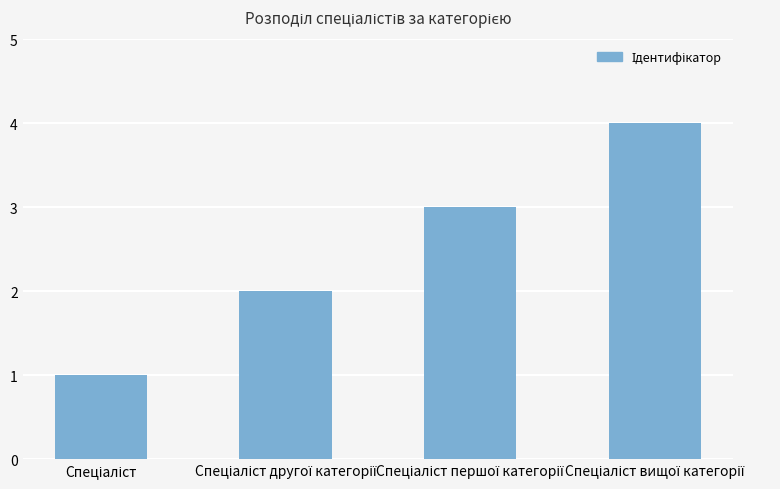

What is the sum of all values?

10